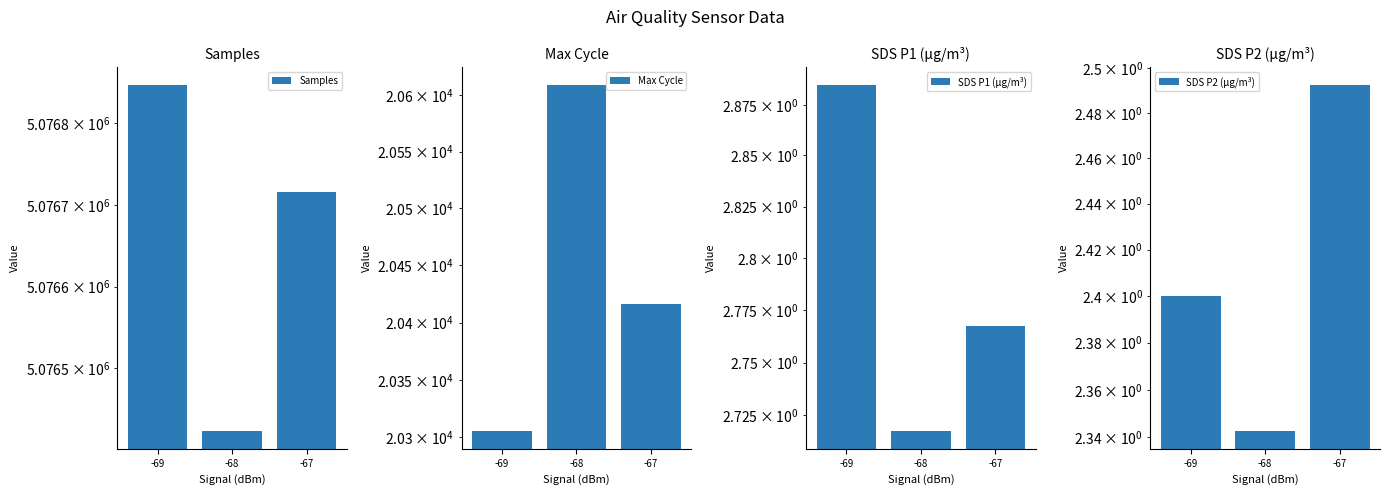

Rank the series at -69 from highest to lowest value.

Samples, Max Cycle, SDS P1 (µg/m³), SDS P2 (µg/m³)